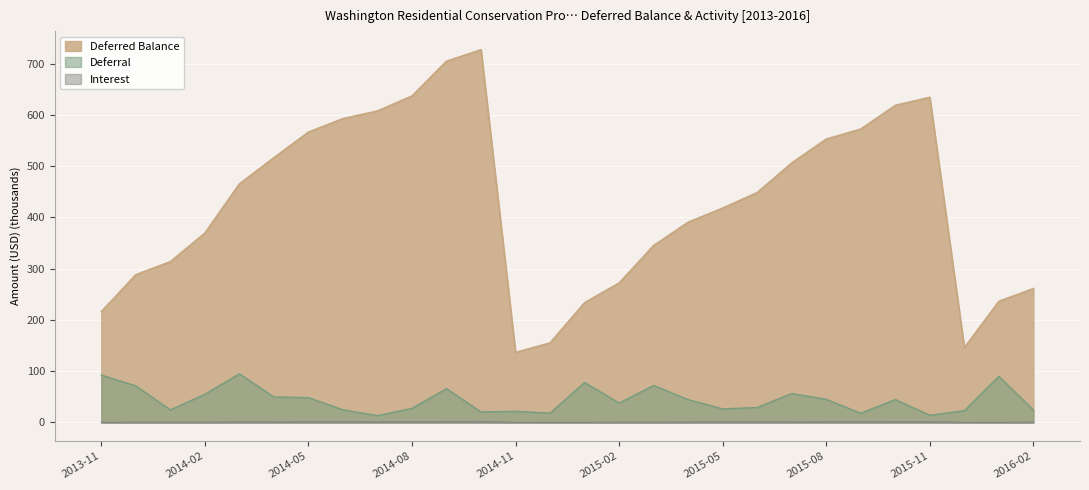

Between 2014-11 and 2015-08, which is larger?

2015-08